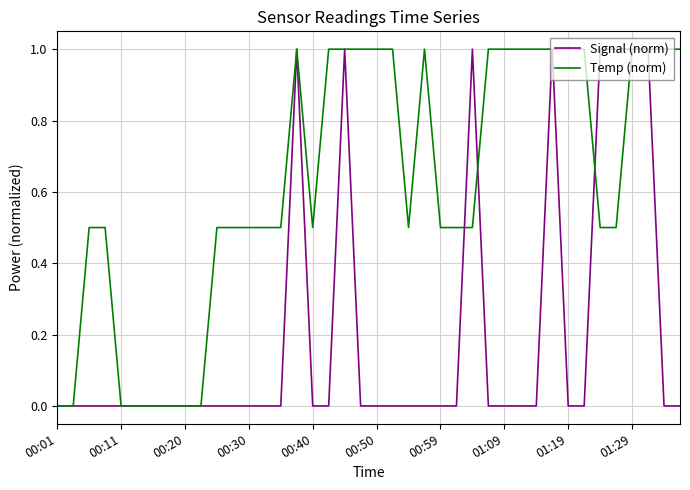

Which series has the largest total across all categories?

Temp (norm)